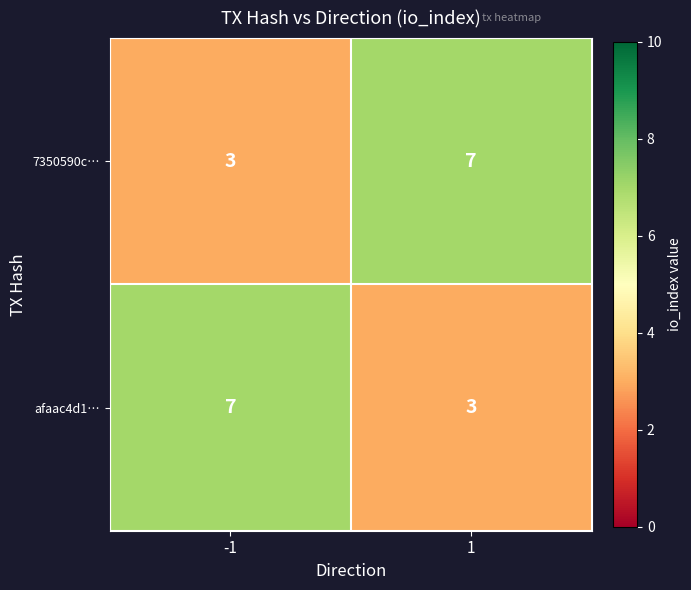

Reading left to right, extract all data points from this chart.

7350590c…: -1=3	1=7
afaac4d1…: -1=7	1=3